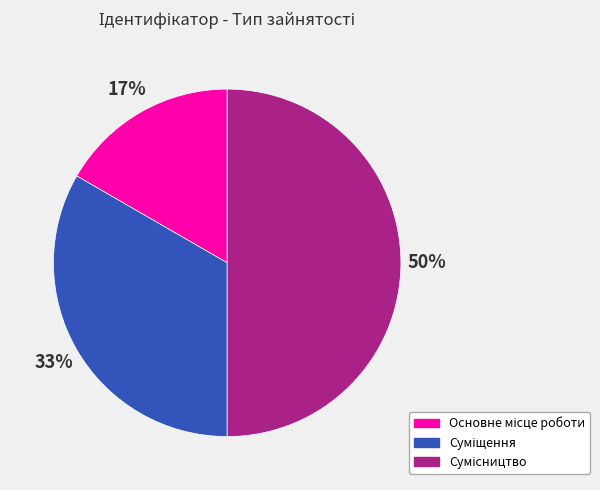

To the nearest percent, what is the average slice percentage?

33%